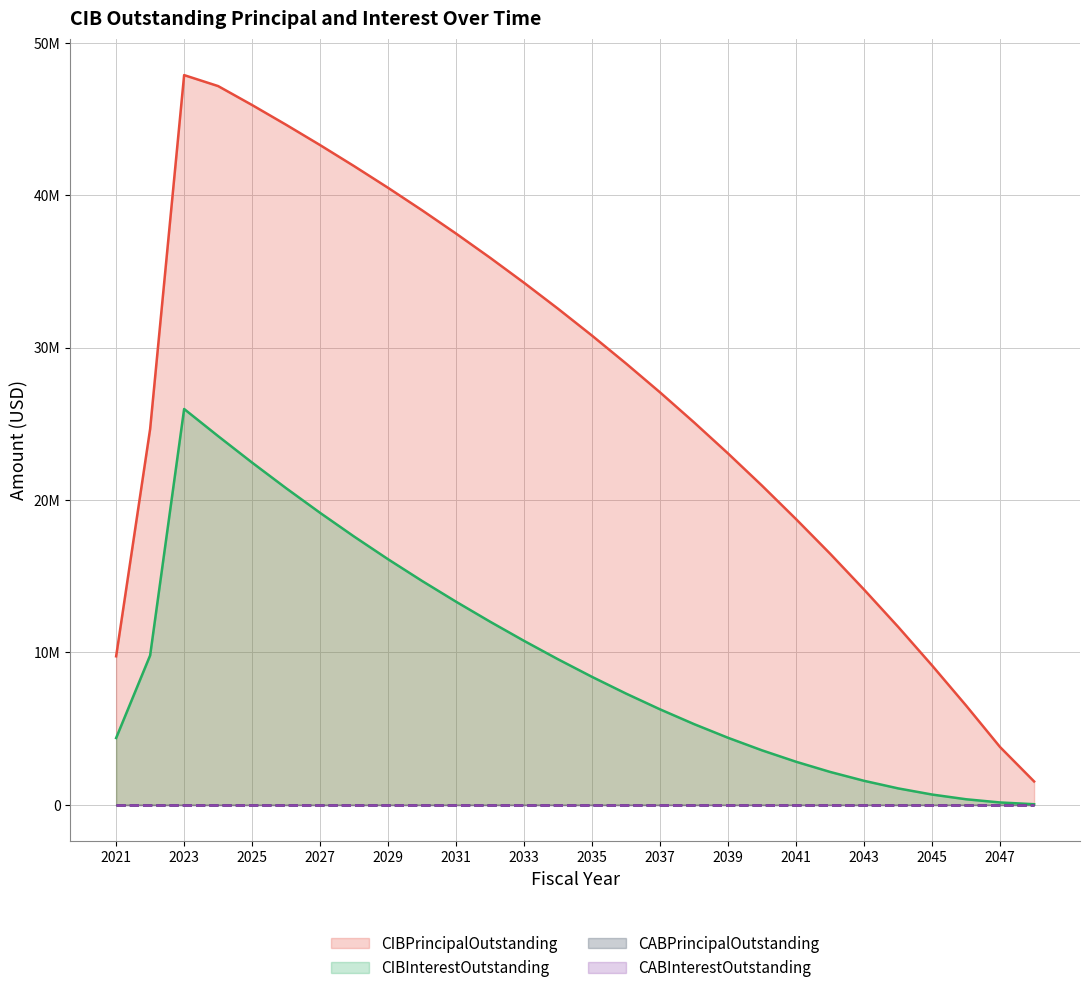

Does the chart display data point markers on the line(s)?

No